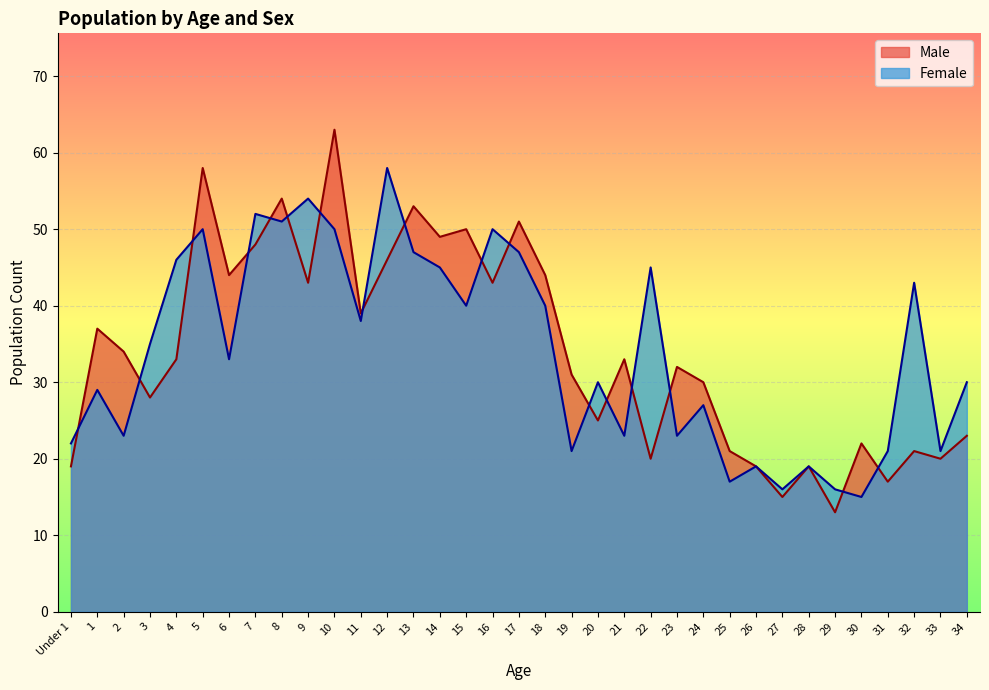

What is the label of the 29th point from the right?

6